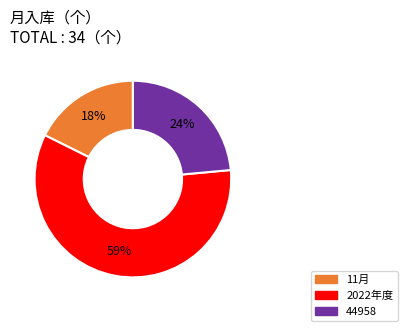

Does any single category account for the majority?

Yes